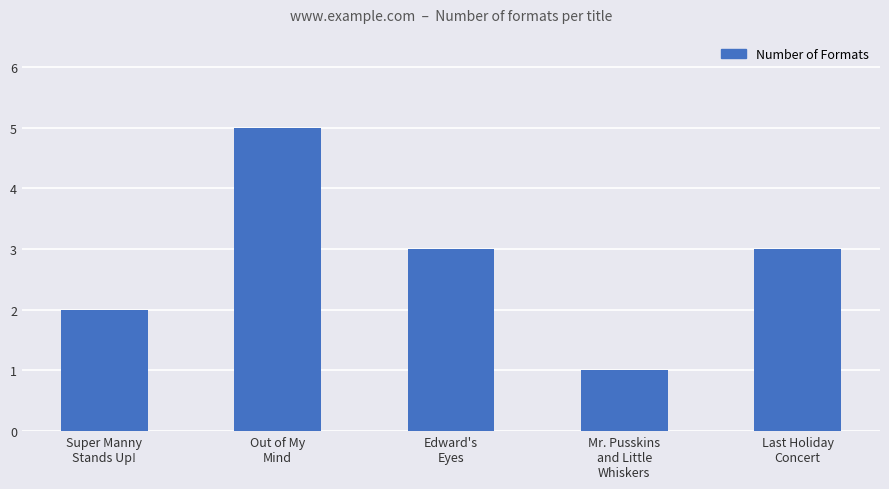

Between Edward's
Eyes and Out of My
Mind, which is larger?

Out of My
Mind